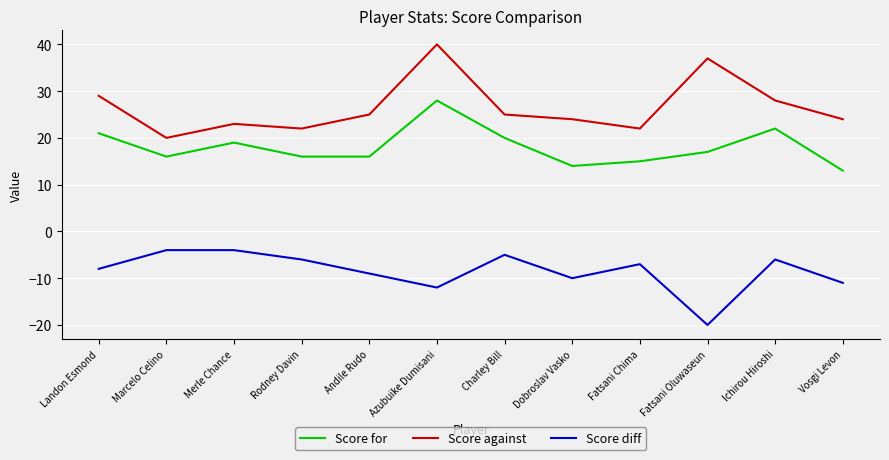

Which label corresponds to the largest value in the chart?

Azubuike Dumisani